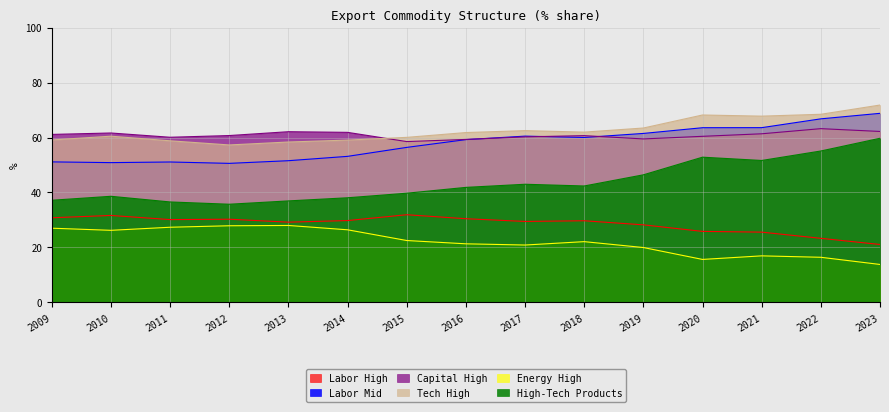

True or false: Capital High and Labor High cross at least once.

False